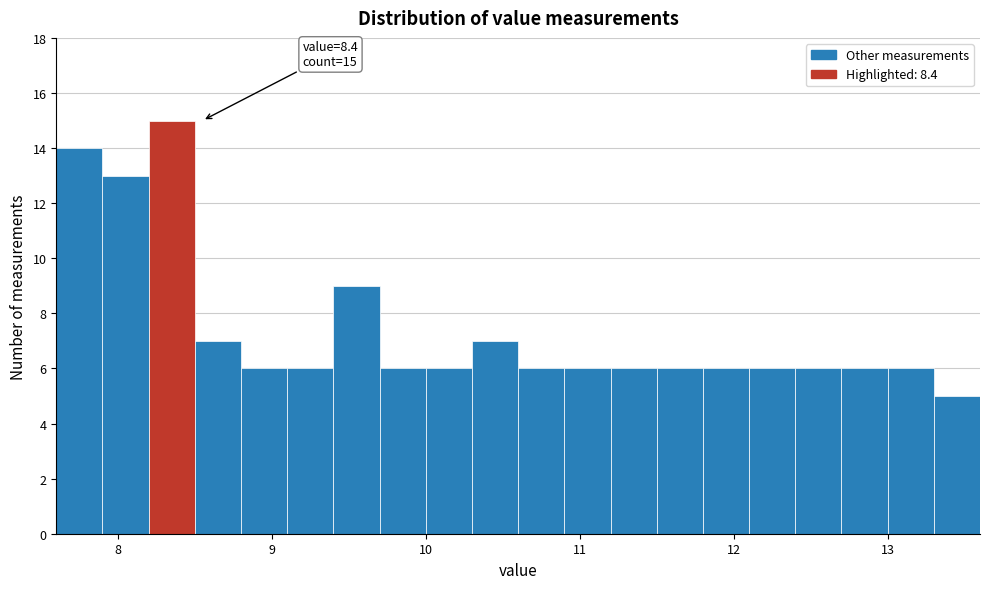

Around what value on the x-axis is the tallest bar? Give the approximate position of its centre, as read against the axis.

8.4